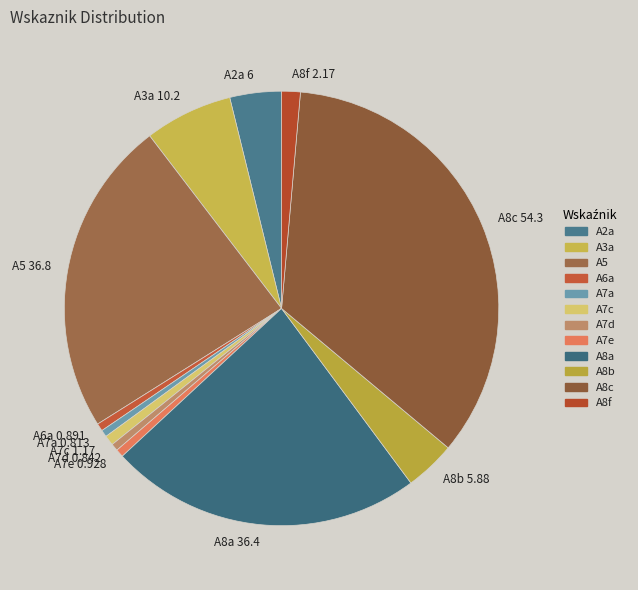

The A2a 6 slice represents 4% of the pie. True or false?

True